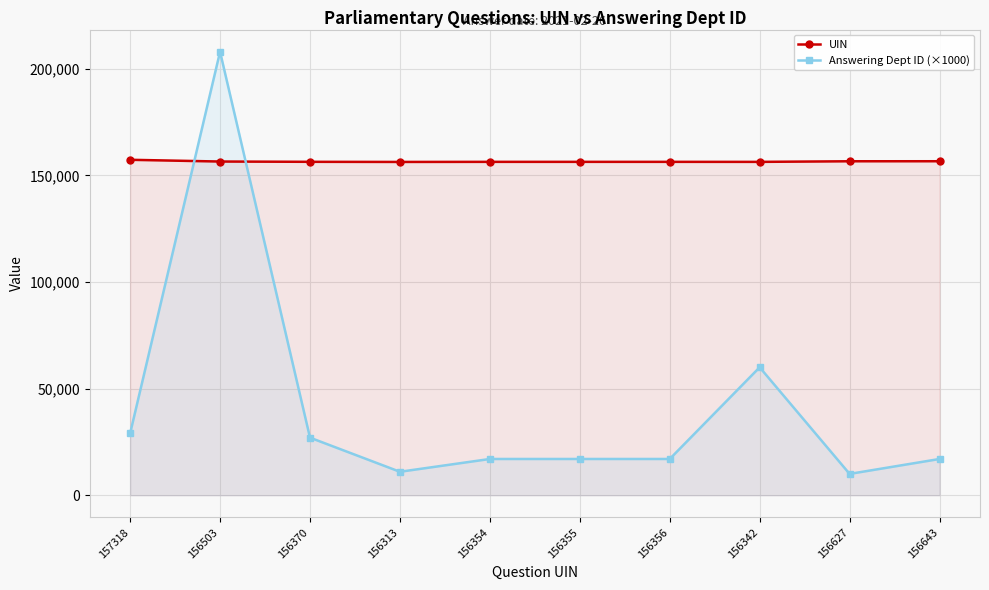

What is the sum of the Answering Dept ID (×1000) values at 156643 and 156503?

225000